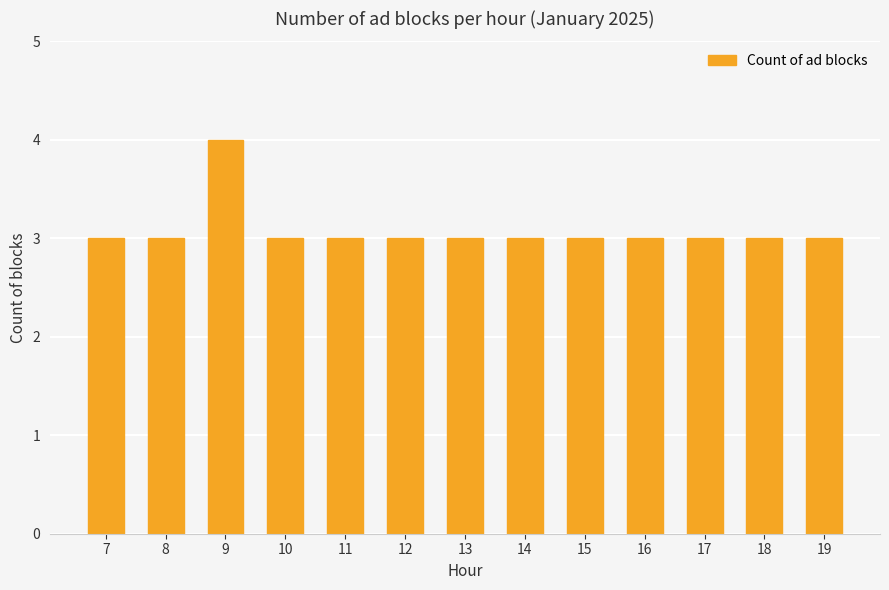

Approximately how many times larger is the value at 13 compared to 10?

1.0